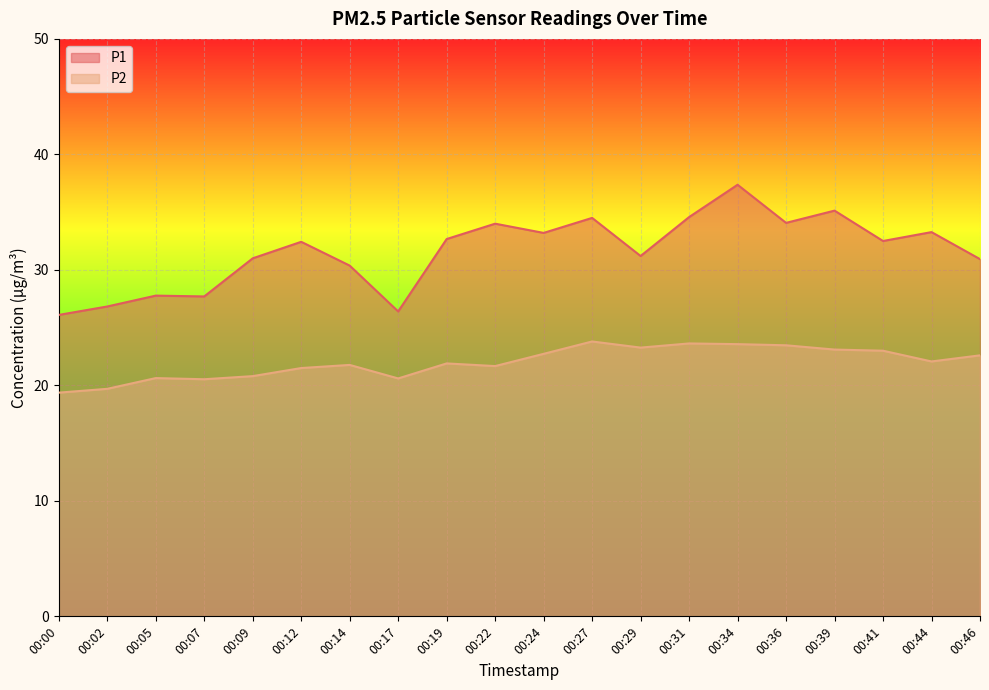

At which label is P2 closest to 21?

00:09